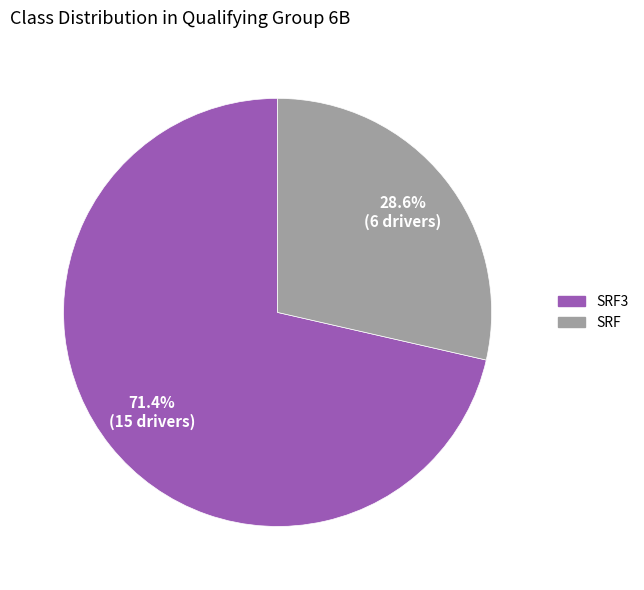

Count the number of slices in the pie.

2